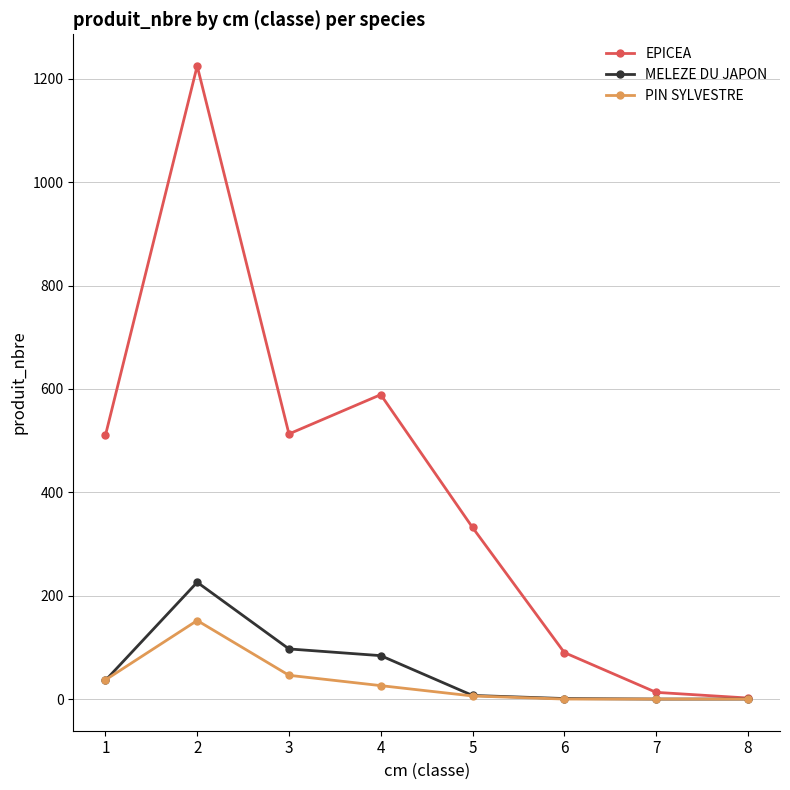

Rank the series by their maximum value, from lowest to highest.

PIN SYLVESTRE, MELEZE DU JAPON, EPICEA